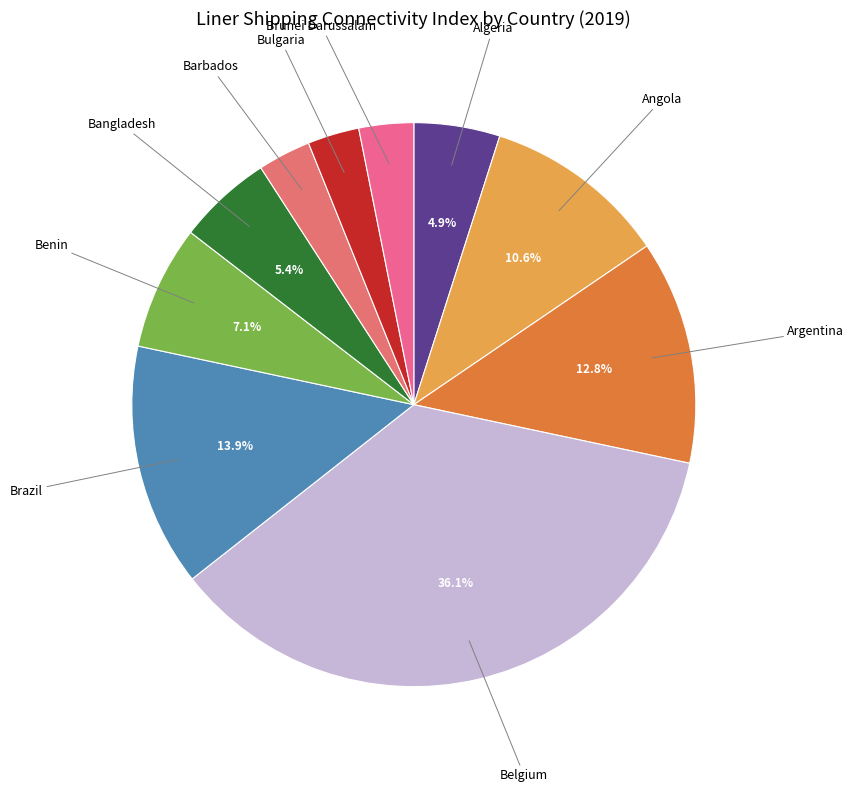

Which category has the smallest portion of the pie?

Bulgaria